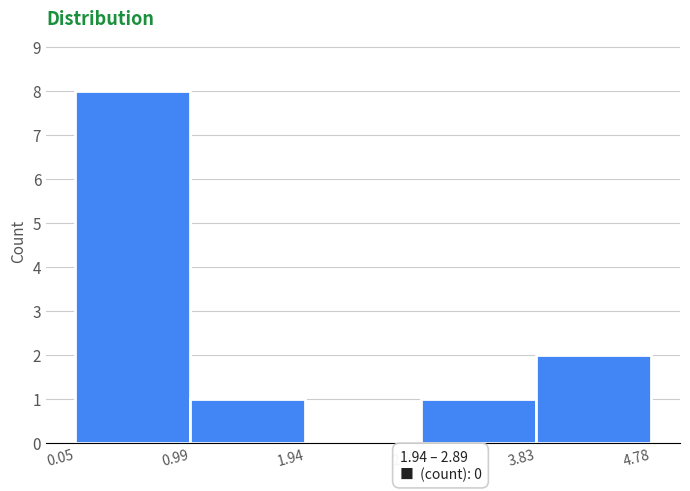

Over which range of the x-axis is the bar tallest?

0.05 to 0.99